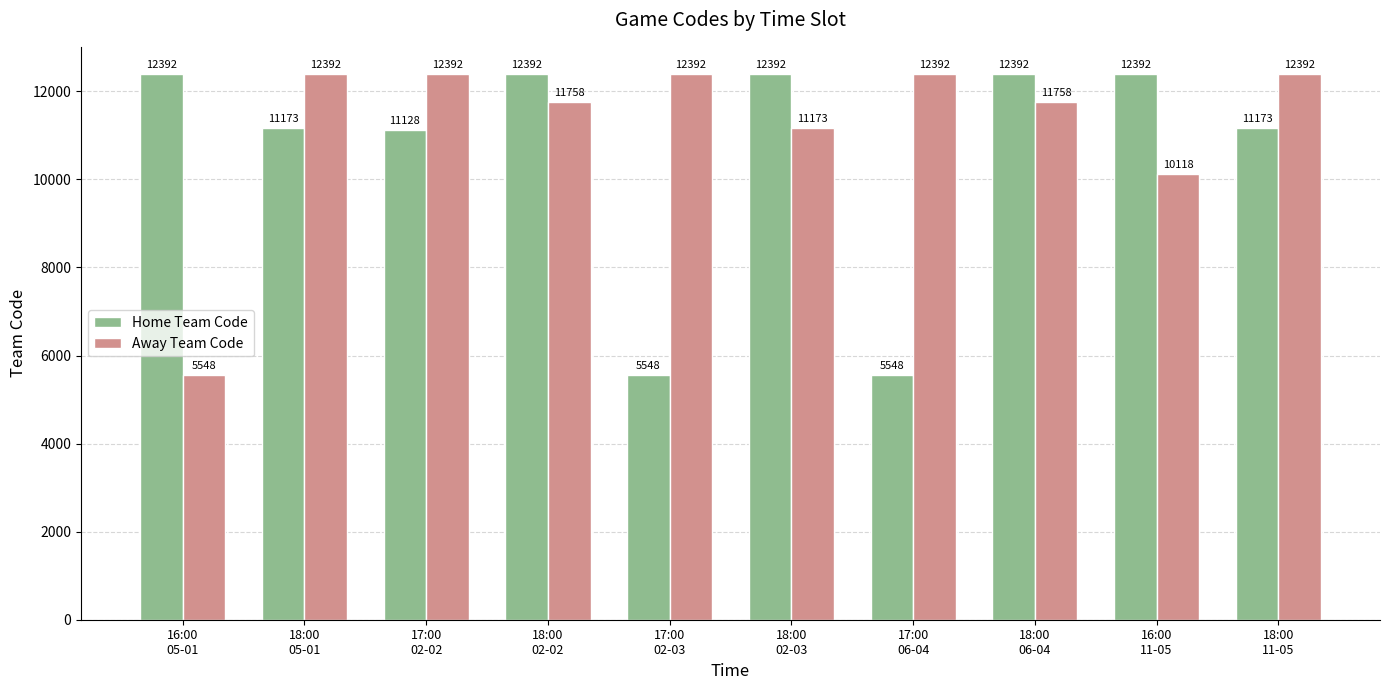

The Away Team Code series shows 12392 at 17:00
02-02. True or false?

True